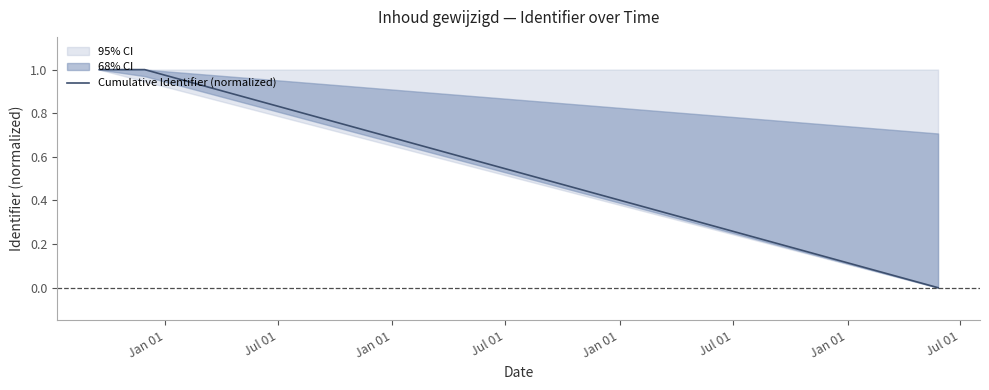

How many data points are above 0?

2